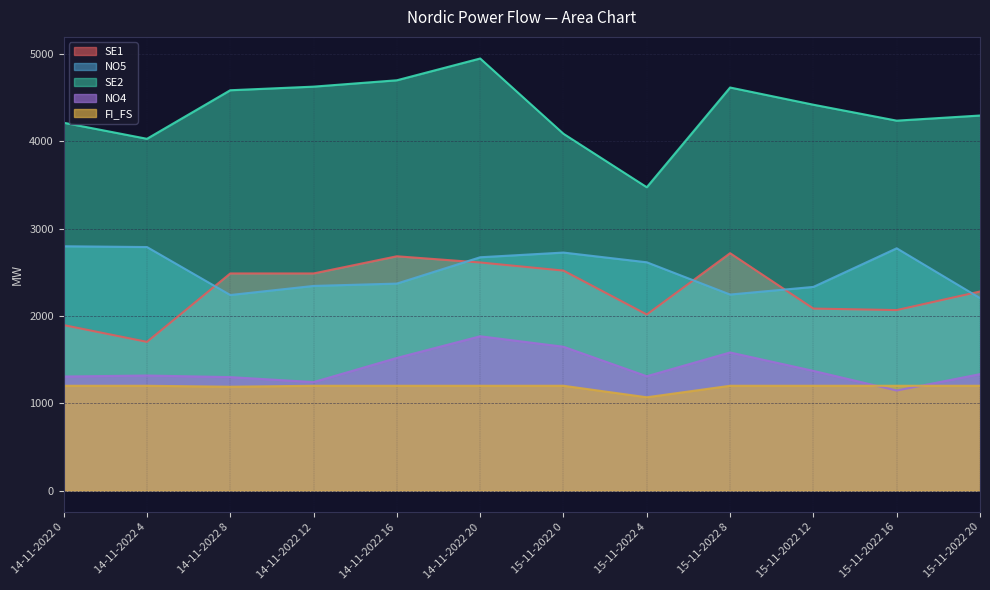

What is the label of the 1st point from the left?

14-11-2022 0